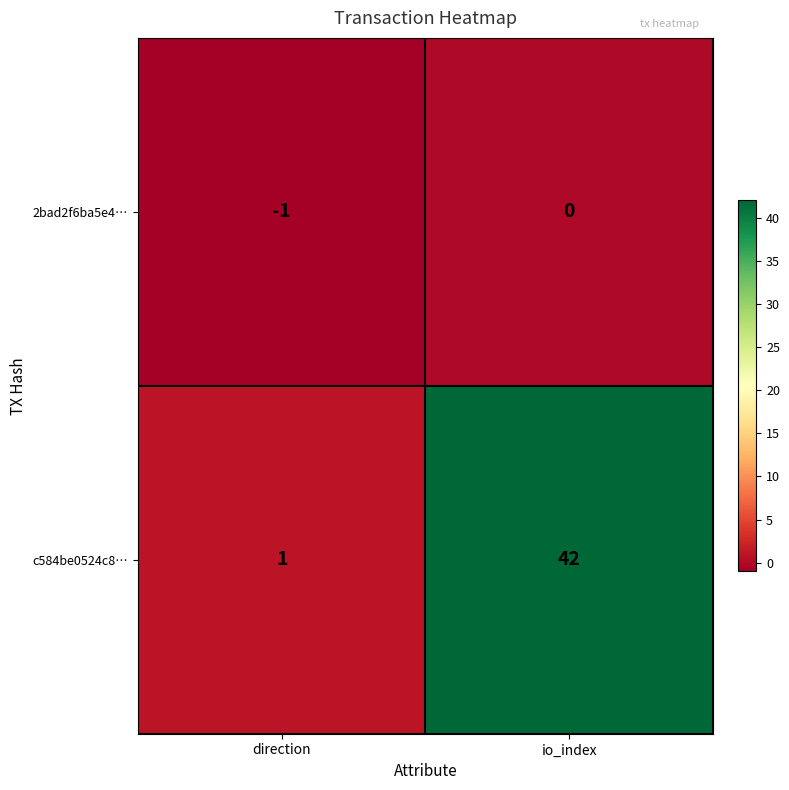

Which series has the largest range (max minus min)?

c584be0524c8…